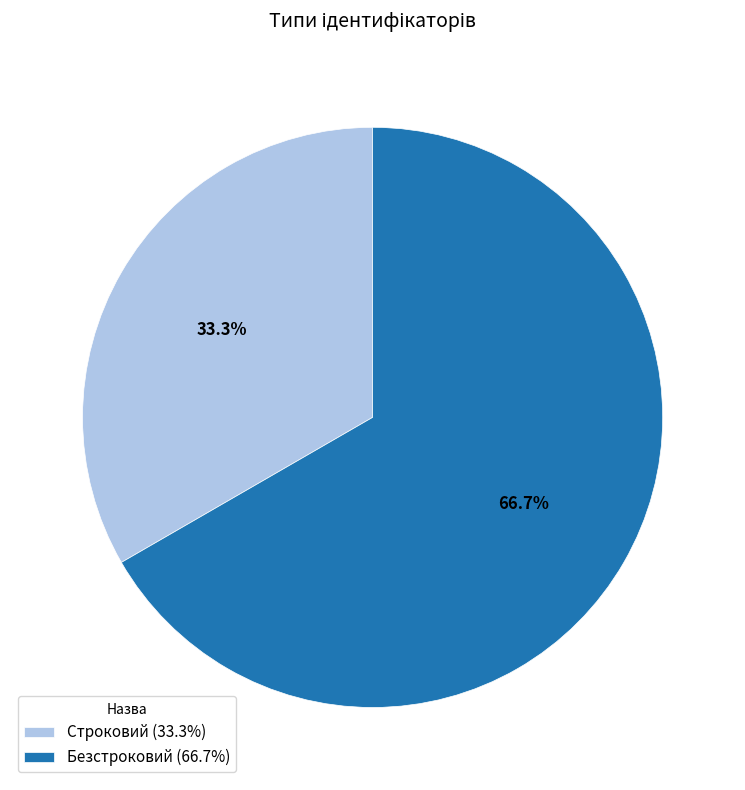

Combined, what portion of the pie is Безстроковий and Строковий?

100.0%